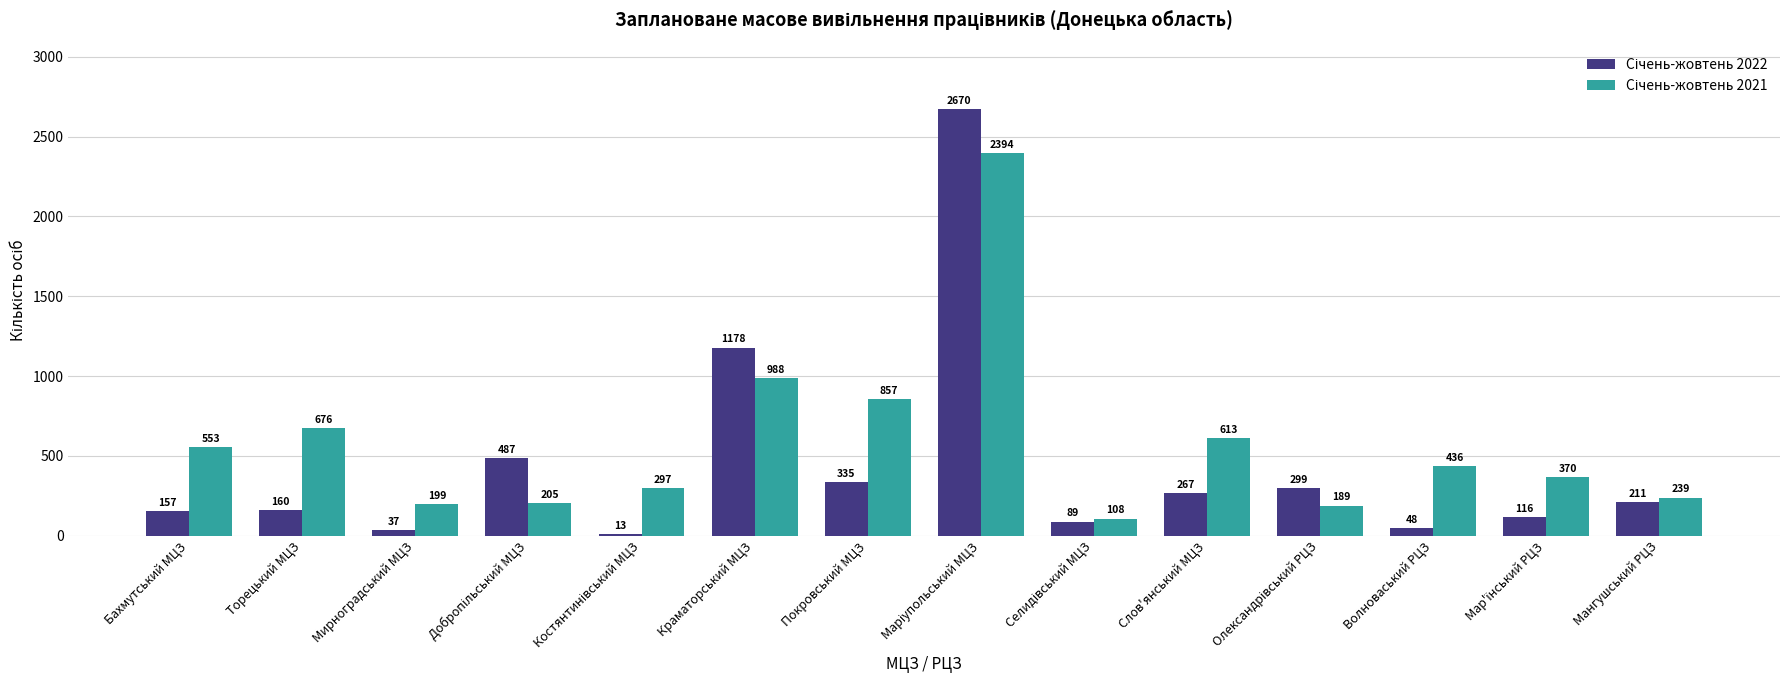

What is the maximum value shown in the chart?

2670